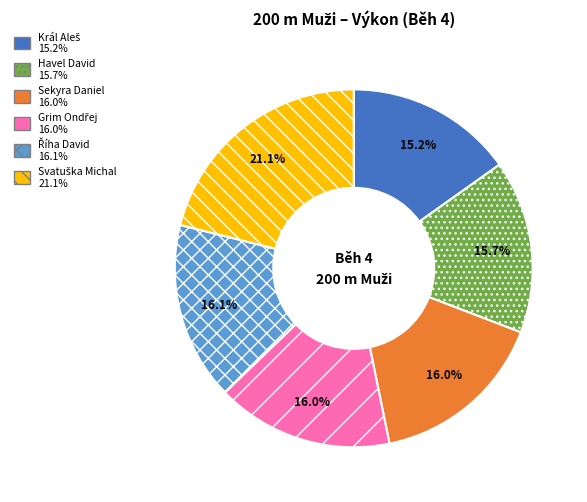

Count the number of slices in the pie.

6